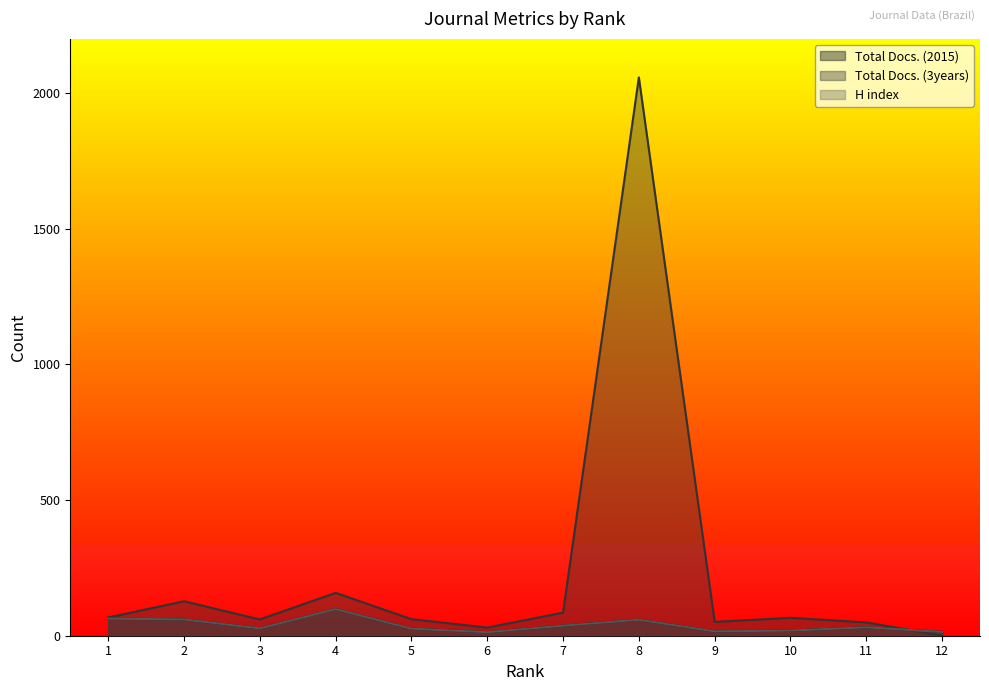

What is the difference between the highest and lowest values at 3?

33